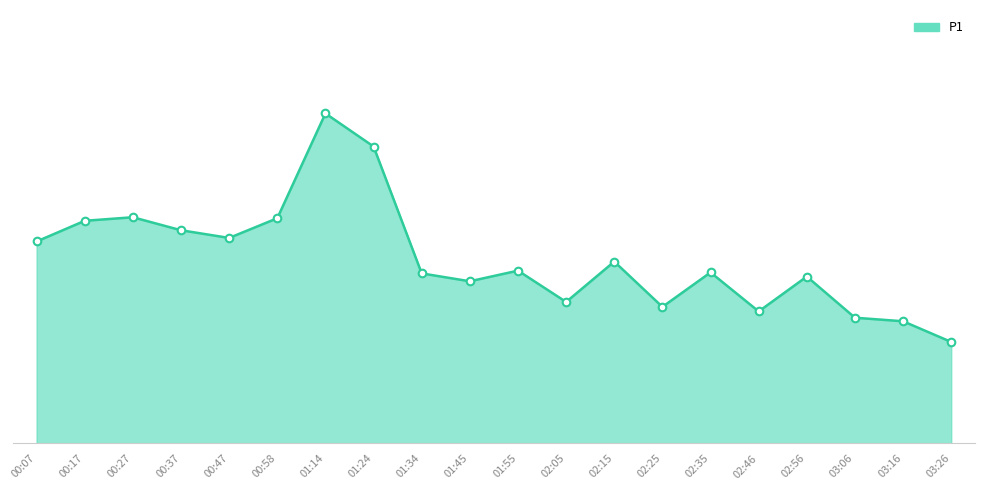

Between 00:37 and 00:27, which is larger?

00:27